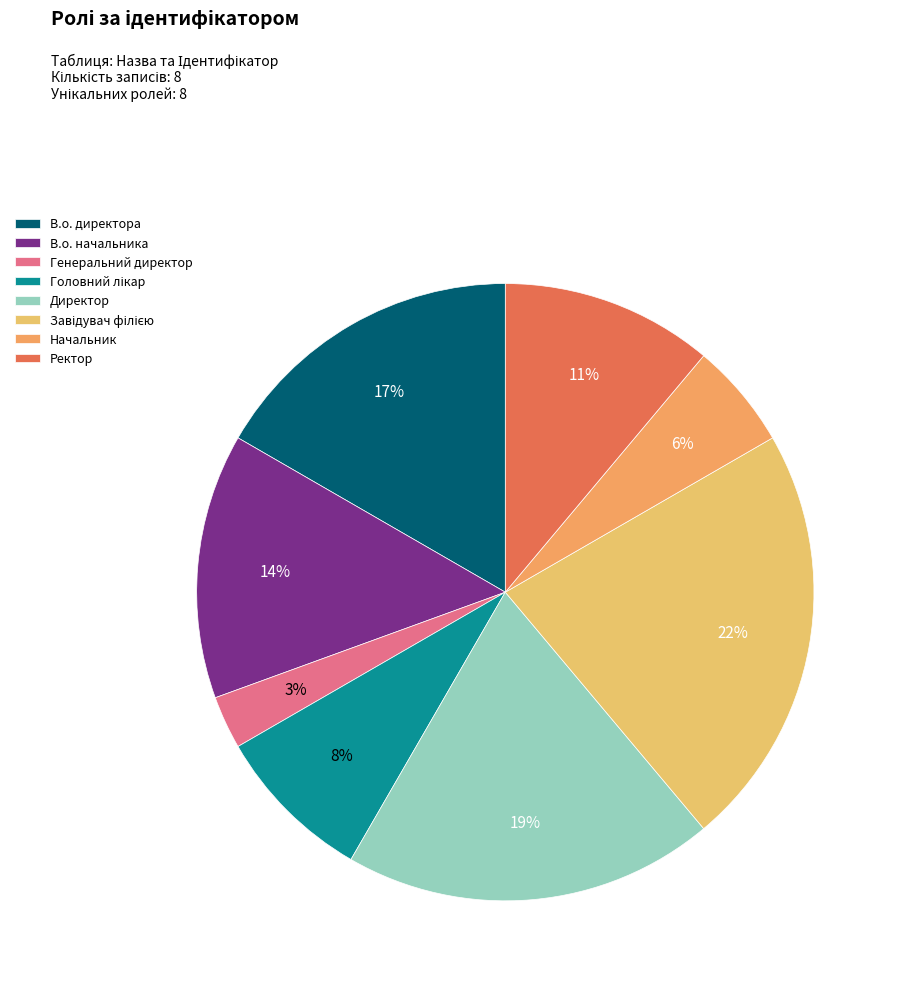

What is the smallest slice in the pie chart?

Генеральний директор